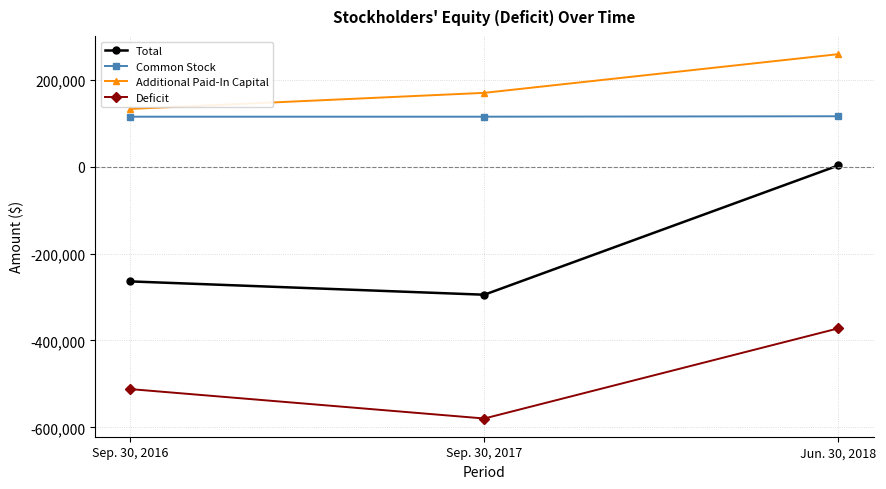

What is the label of the 2nd point from the left?

Sep. 30, 2017